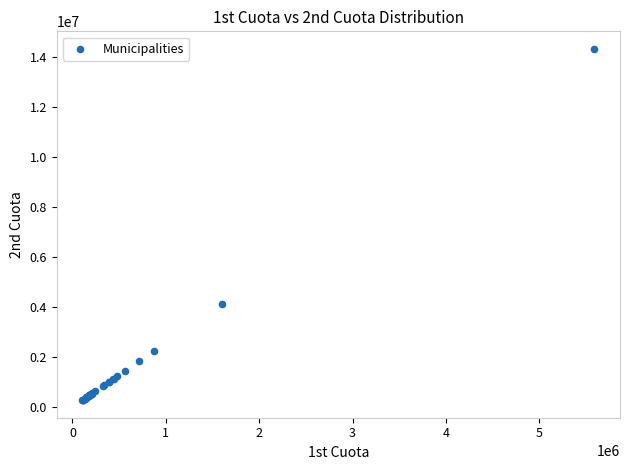

What Y value in the scatter plot is closest to 7303394?

4108082.1